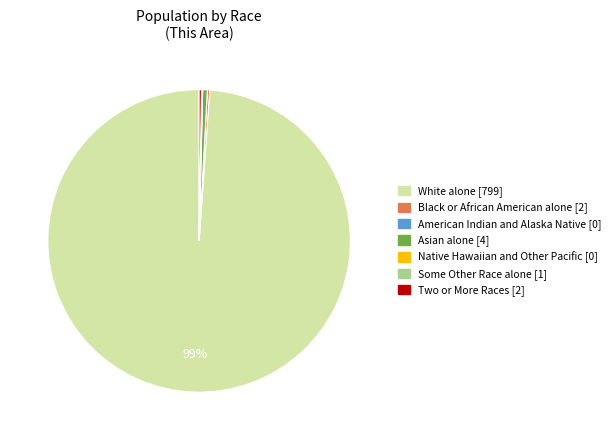

True or false: Asian alone [4] accounts for 0% of the total.

True